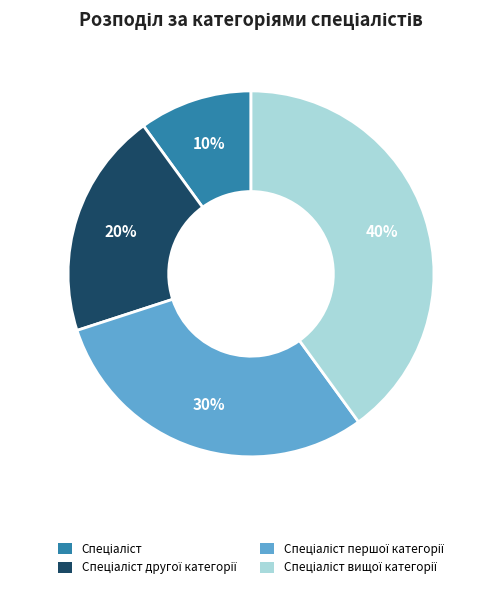

Is there any slice that represents more than half of the pie?

No